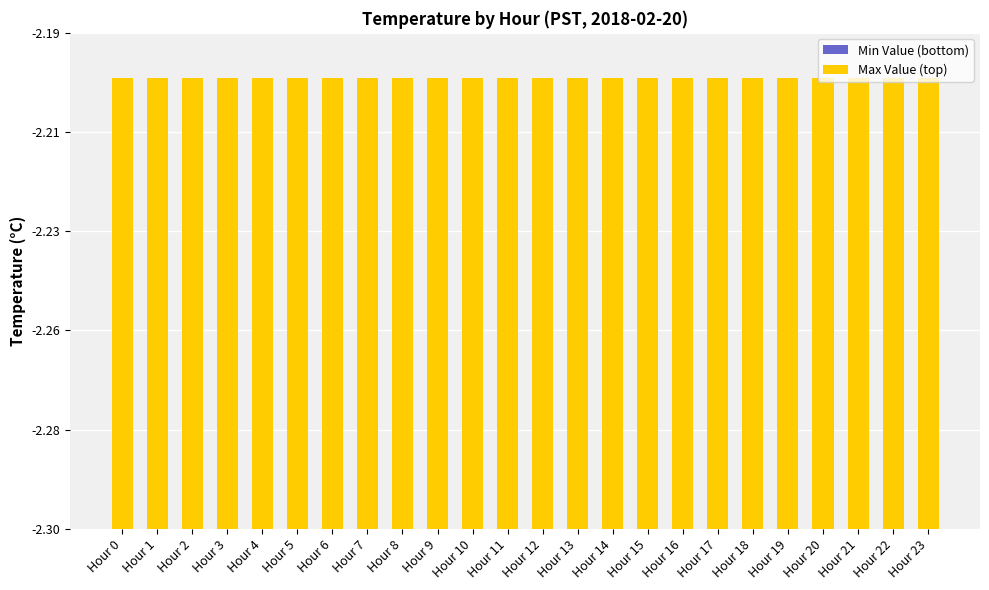

Reading left to right, transcribe all the data shown in this chart.

Min Value (bottom): 0.0	0.0	0.0	0.0	0.0	0.0	0.0	0.0	0.0	0.0	0.0	0.0	0.0	0.0	0.0	0.0	0.0	0.0	0.0	0.0	0.0	0.0	0.0	0.0
Max Value (top): 0.1	0.1	0.1	0.1	0.1	0.1	0.1	0.1	0.1	0.1	0.1	0.1	0.1	0.1	0.1	0.1	0.1	0.1	0.1	0.1	0.1	0.1	0.1	0.1